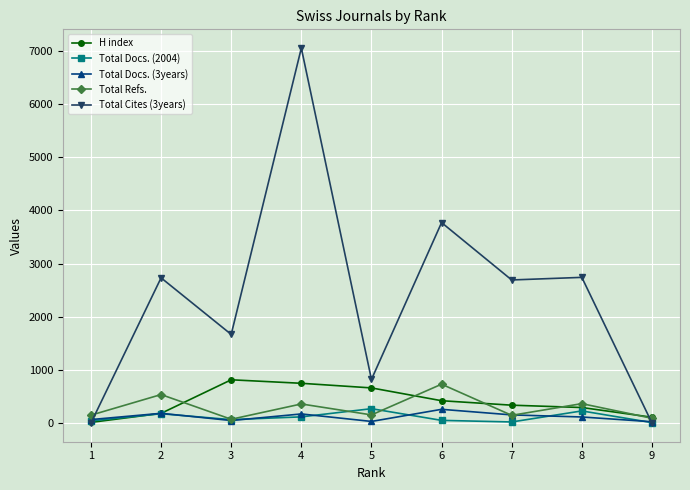

What is the value of the Total Docs. (3years) point at the 1st from the left?

64